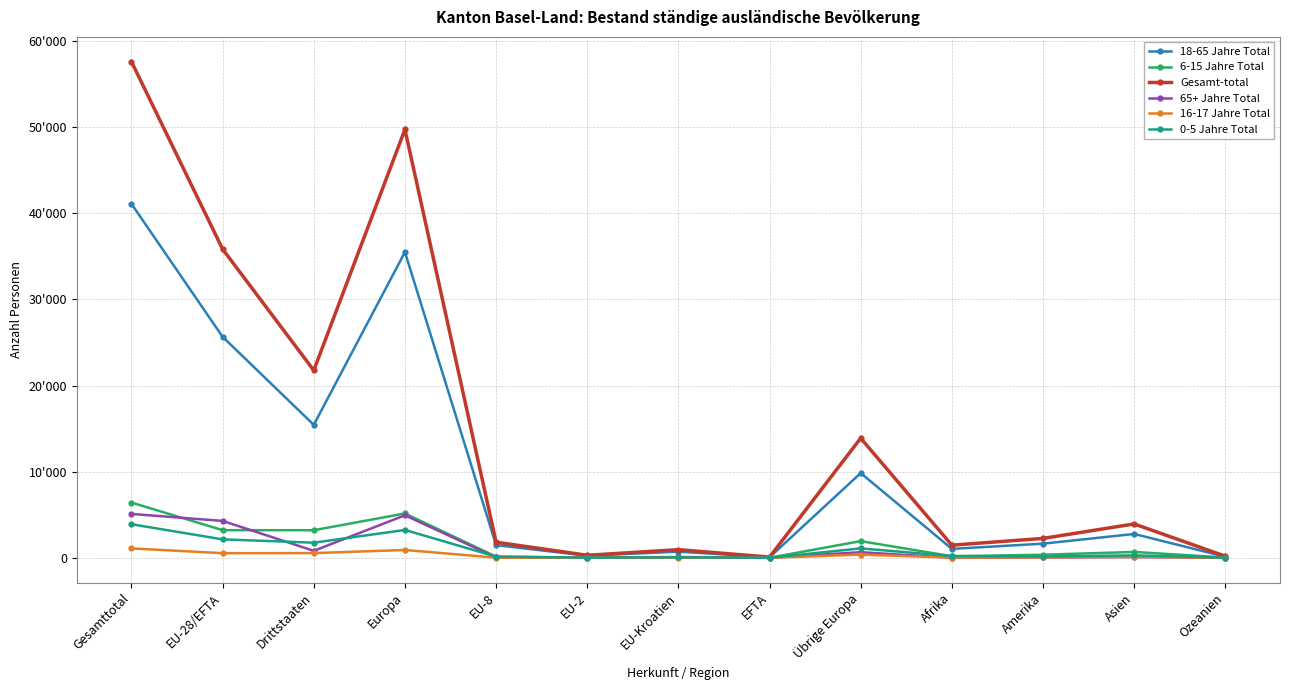

Does the chart have visible grid lines?

Yes